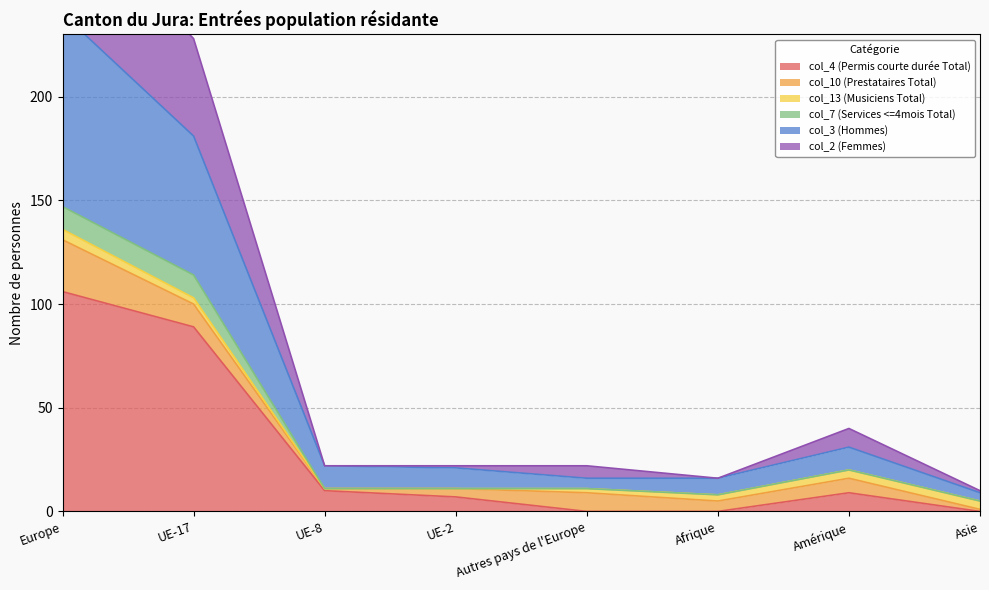

True or false: col_4 (Permis courte durée Total) has a value of 178 at Europe.

False